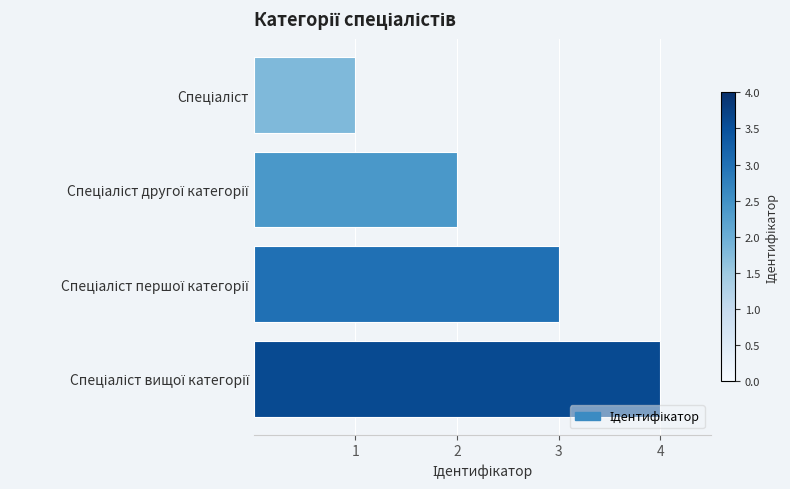

How many categories are shown in the chart?

4